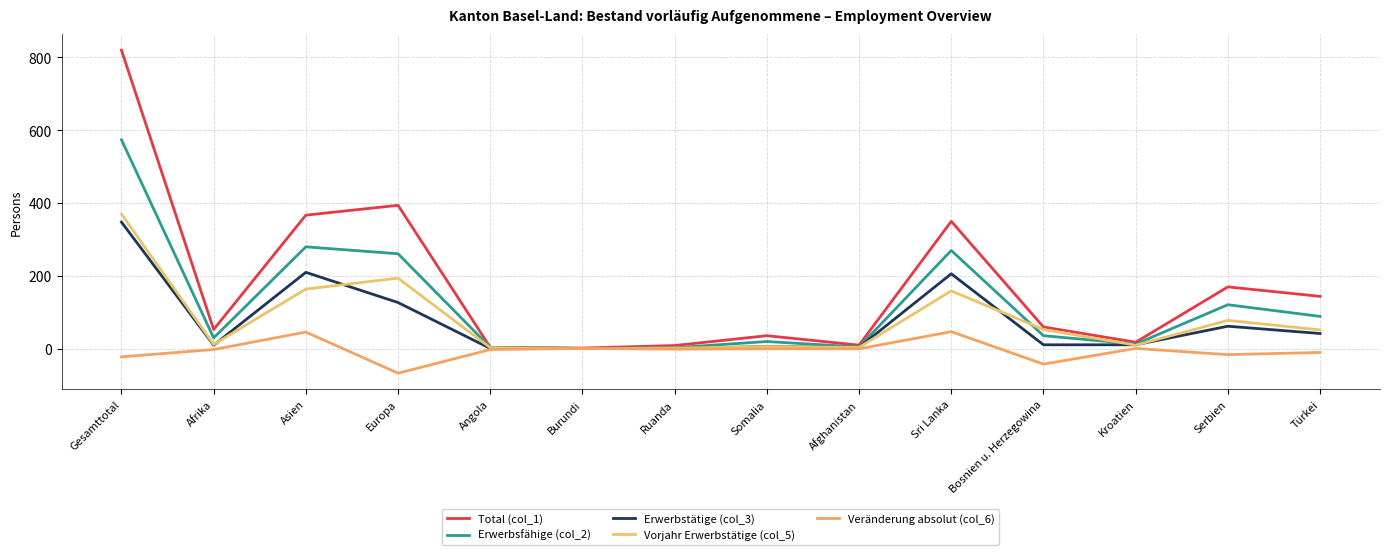

What is the spread (max minus min) of values at Gesamttotal?

842